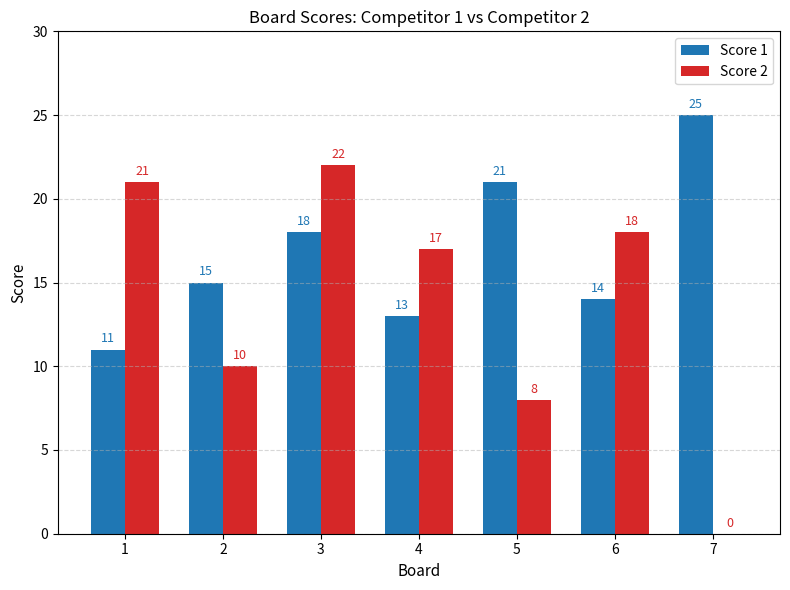

How many groups of bars are there?

7